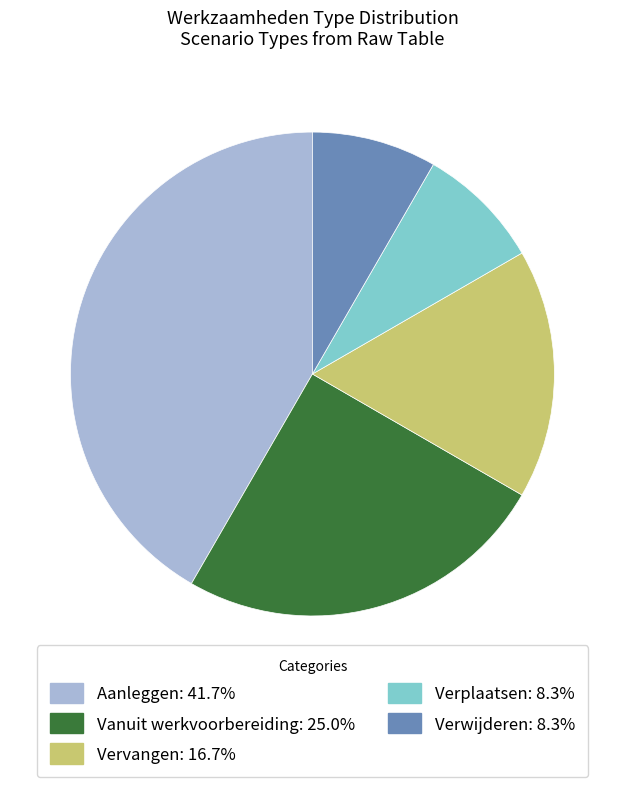

Which slice is the largest?

Aanleggen